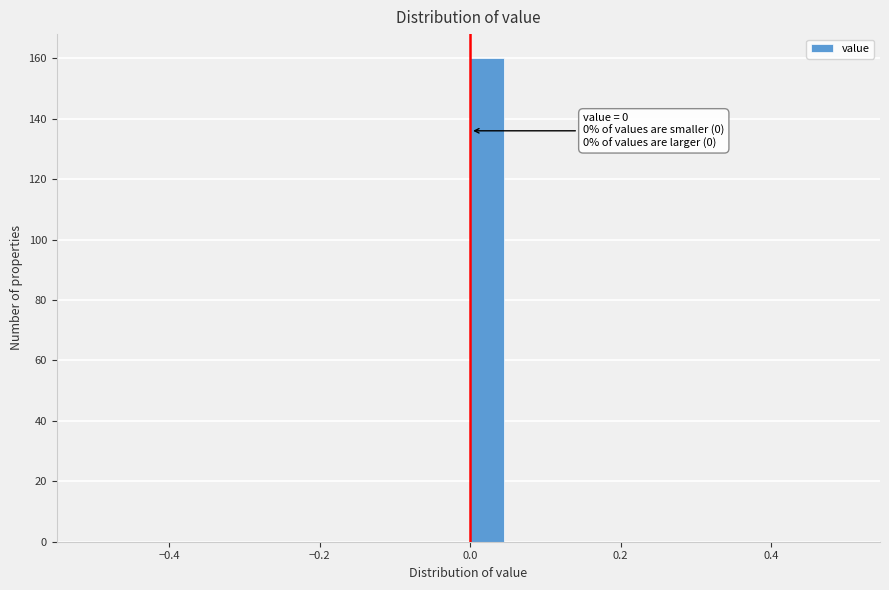

Read against the x-axis, roughly where is the centre of the tallest bar?

0.02